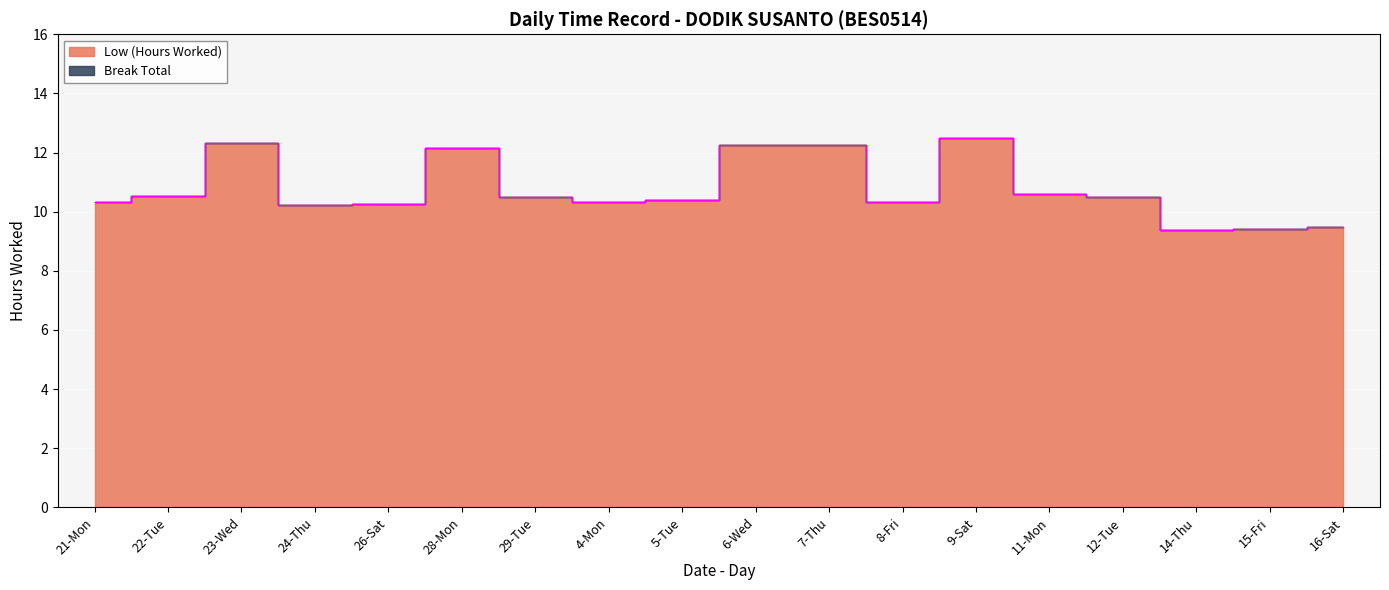

List the labels in order of value, largest first.

9-Sat, 23-Wed, 7-Thu, 6-Wed, 28-Mon, 11-Mon, 22-Tue, 29-Tue, 12-Tue, 5-Tue, 21-Mon, 4-Mon, 8-Fri, 26-Sat, 24-Thu, 16-Sat, 15-Fri, 14-Thu